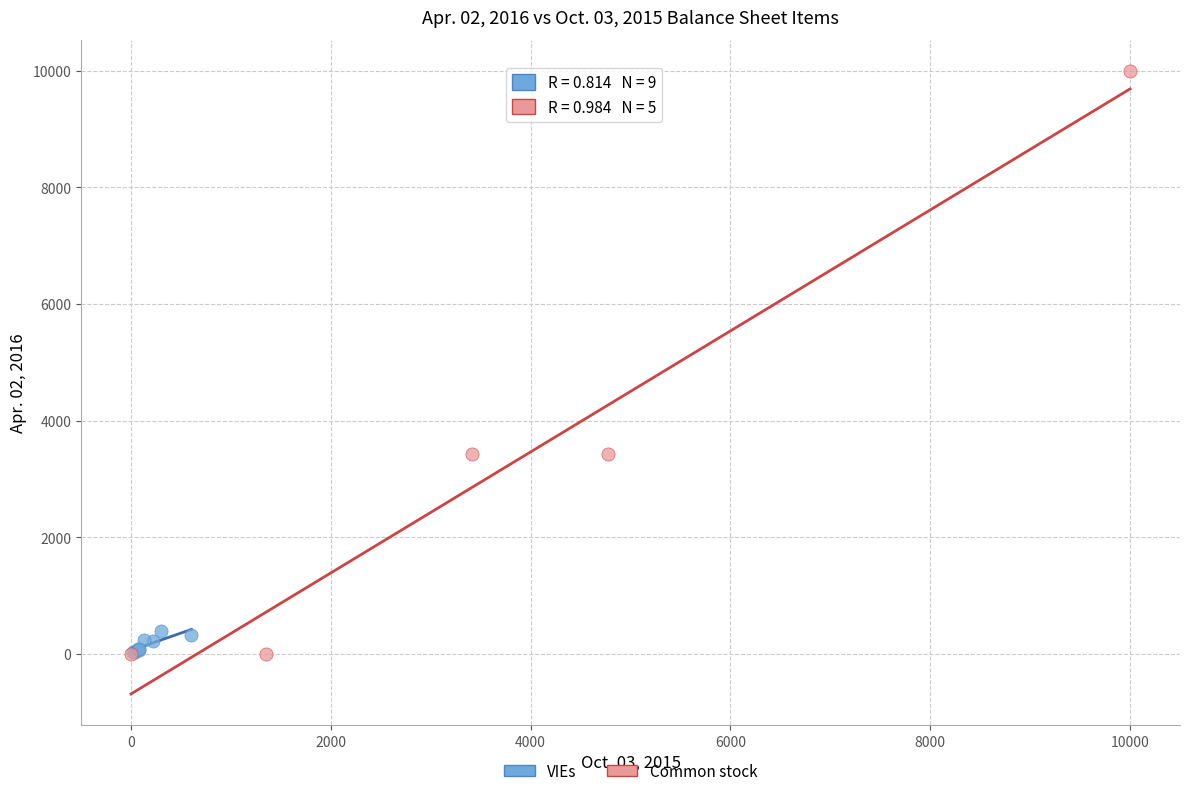

Which series contains the highest Y value?

Common stock